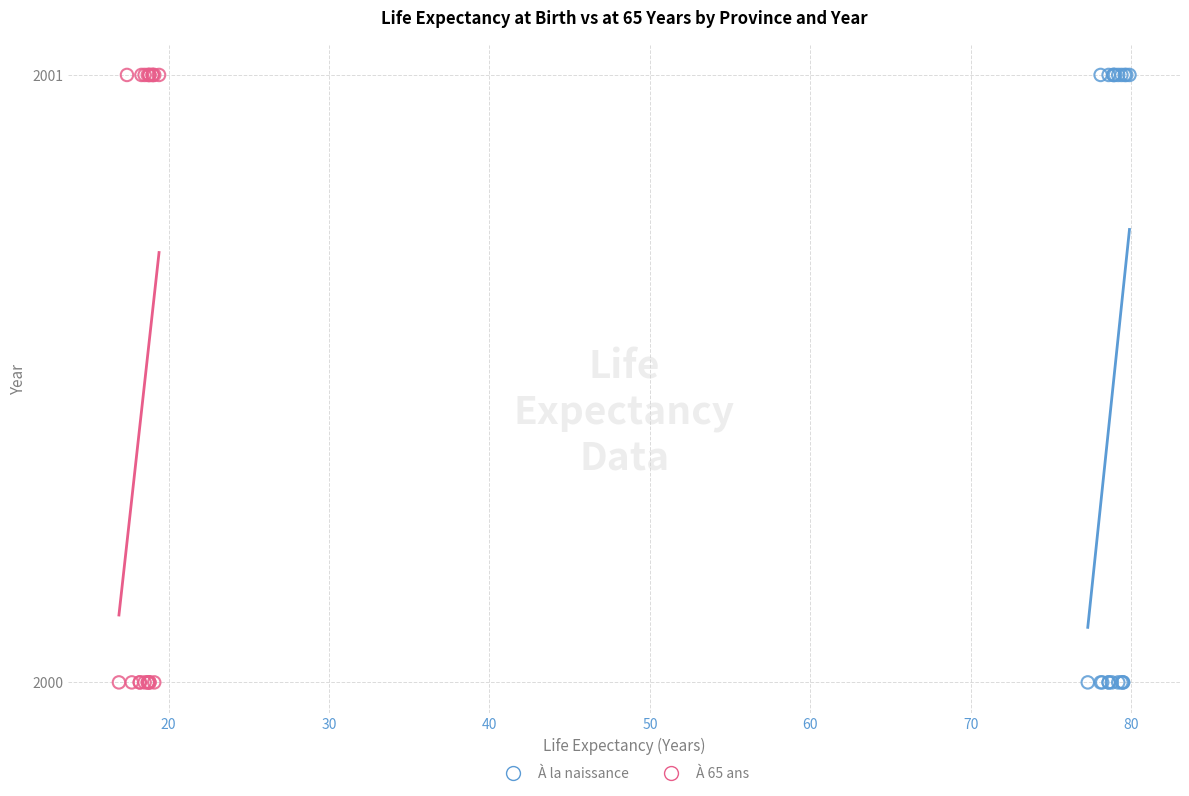

What are all the series names shown in the legend?

À la naissance, À 65 ans